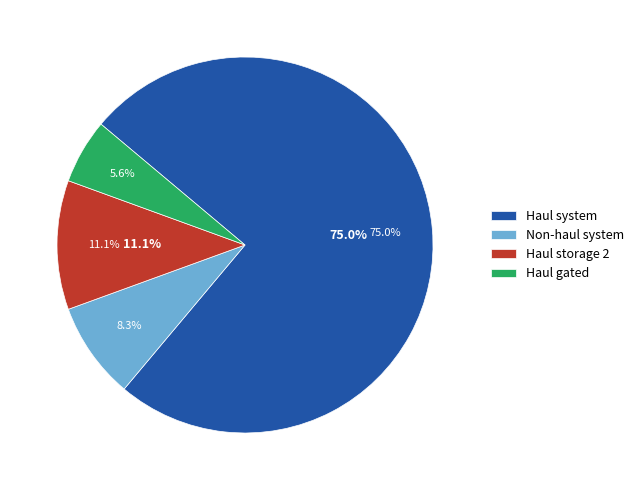

Is the sum of Non-haul gated and Non-haul system greater than half?

No